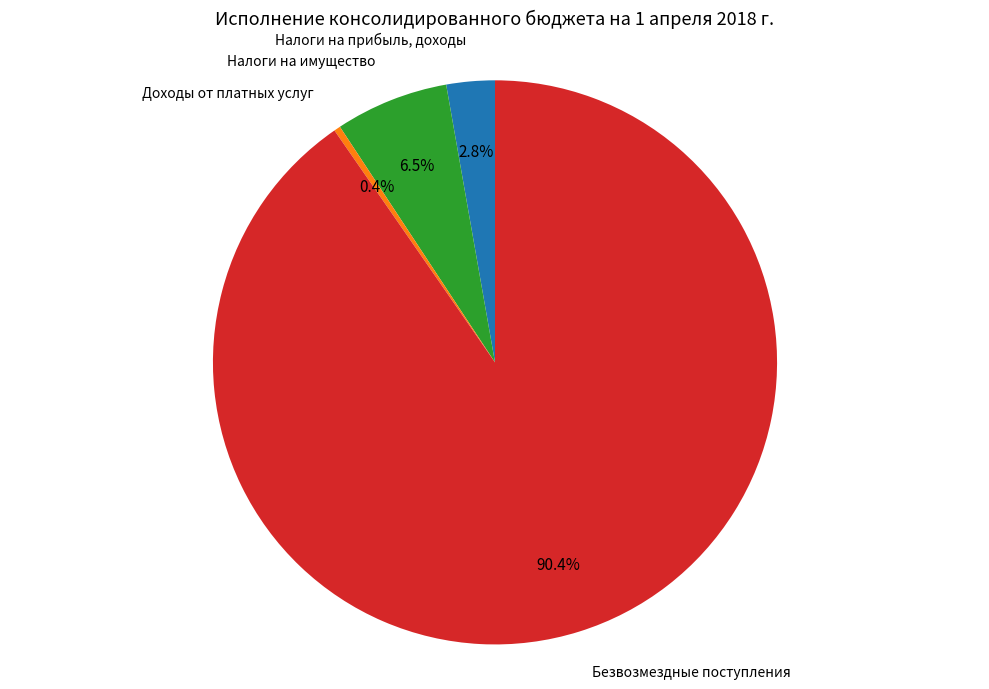

To the nearest percent, what is the combined percentage of Налоги на имущество and Доходы от платных услуг?

7%